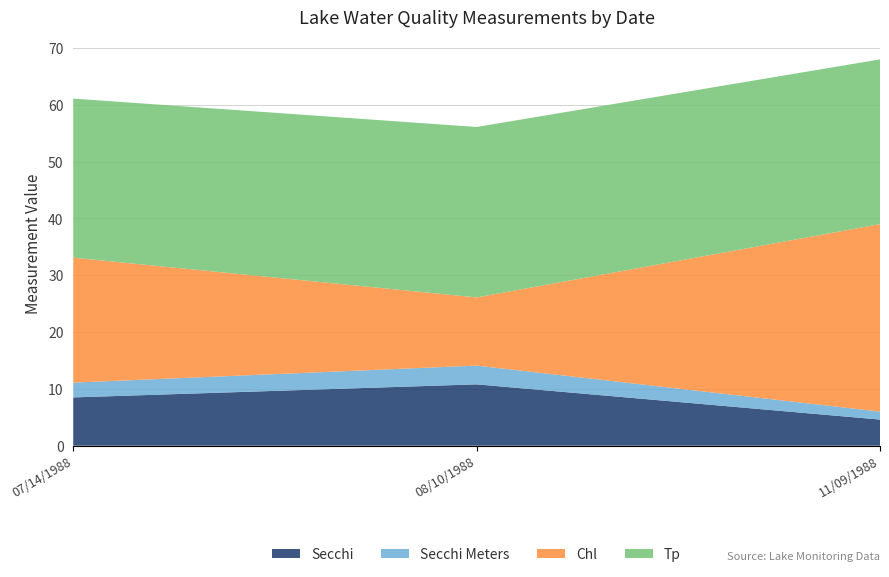

Reading right to left, transcribe all the data shown in this chart.

Secchi: 4.6	10.8	8.5
Secchi Meters: 1.4	3.3	2.6
Chl: 33.0	12.0	22.0
Tp: 29.0	30.0	28.0